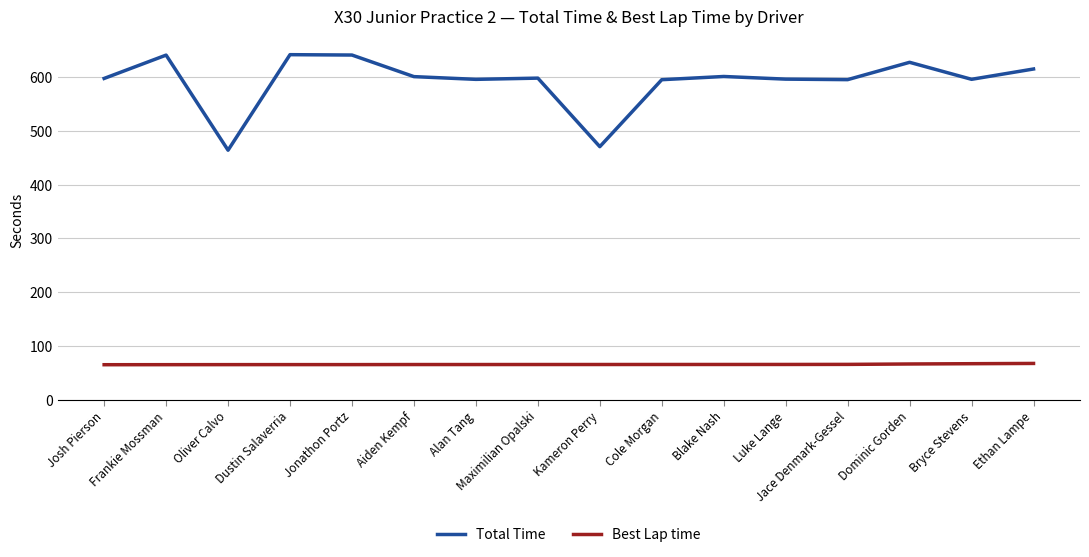

Count the number of categories in the chart.

16